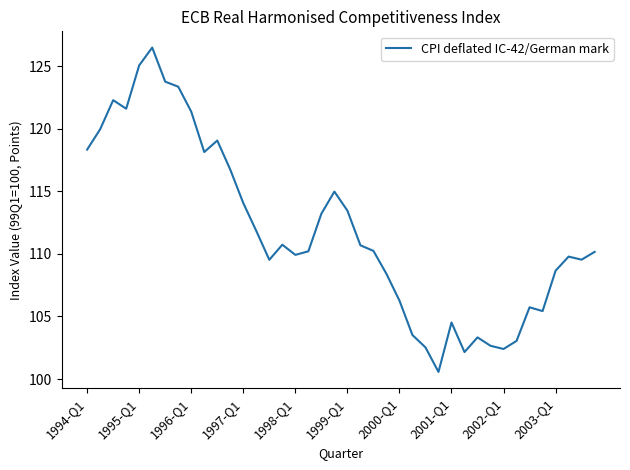

What is the smallest value displayed?

100.6